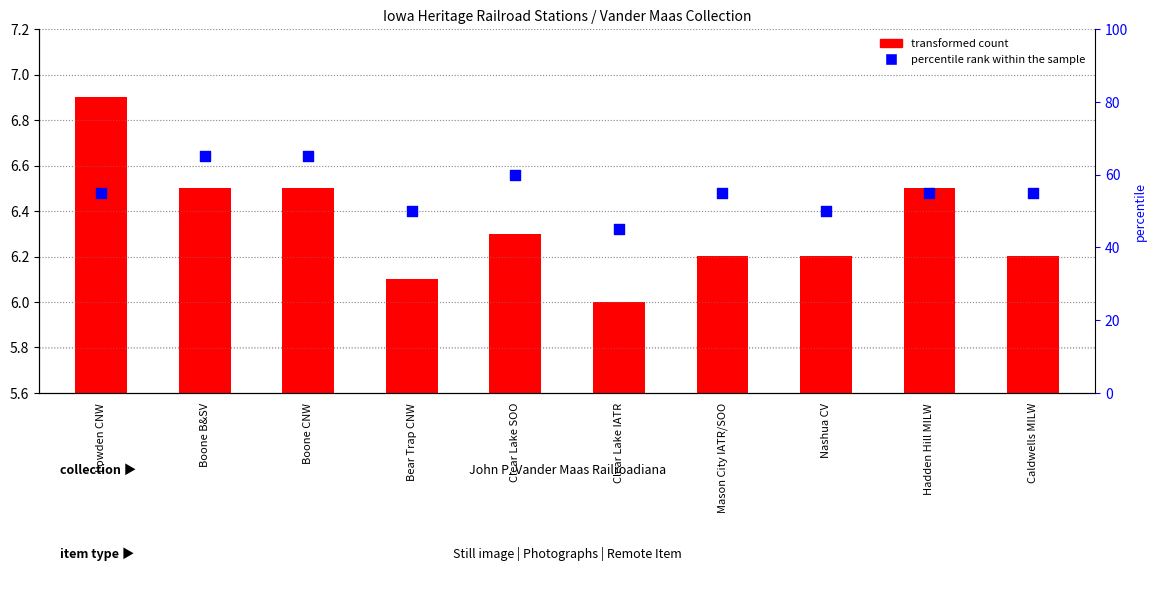

Which series reaches the minimum Y coordinate?

transformed count